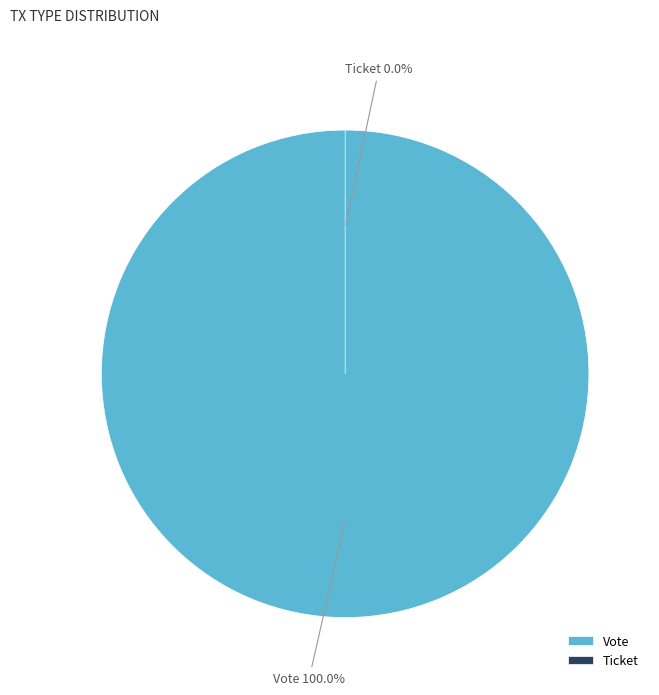

To the nearest percent, what portion does Vote represent?

100%